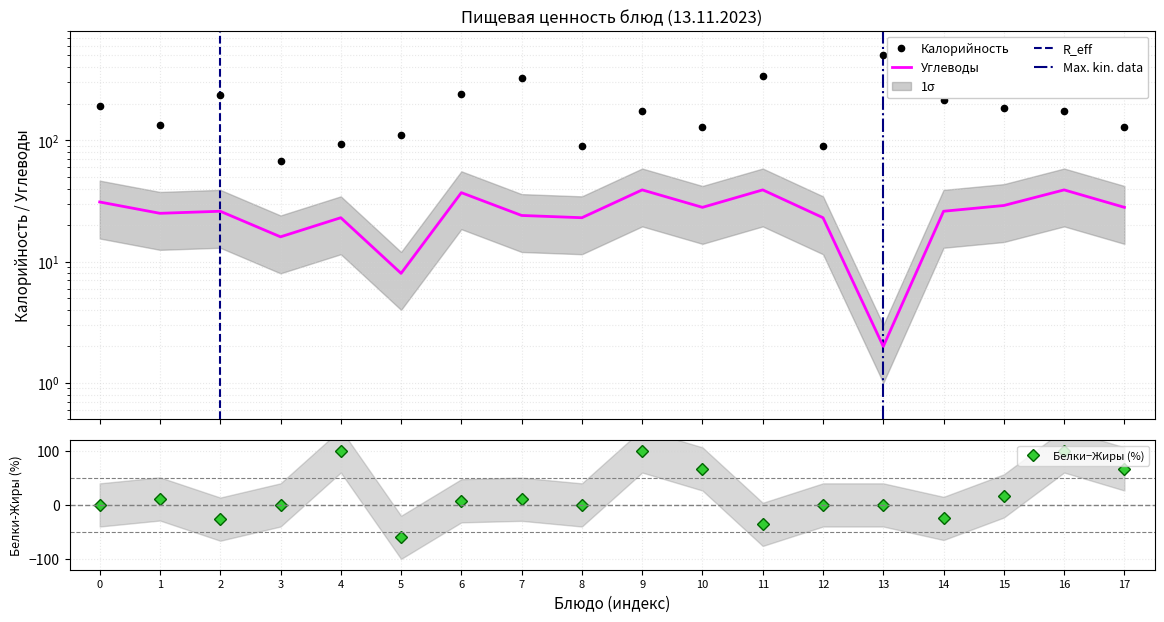

What is the lowest value of the Углеводы series?

2